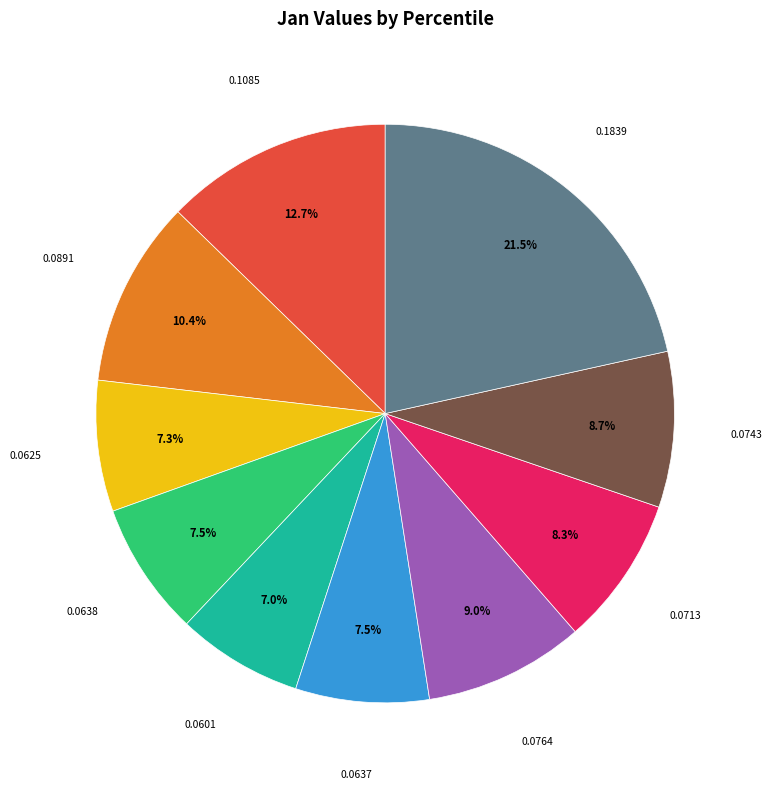

Is there a majority slice in this chart?

No